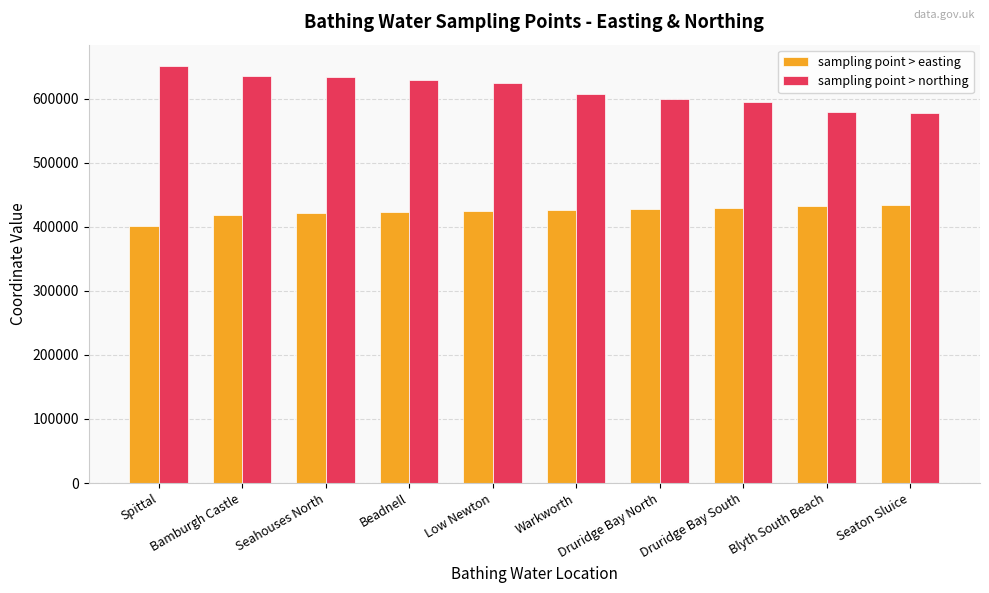

Rank the series at Warkworth from lowest to highest value.

sampling point > easting, sampling point > northing